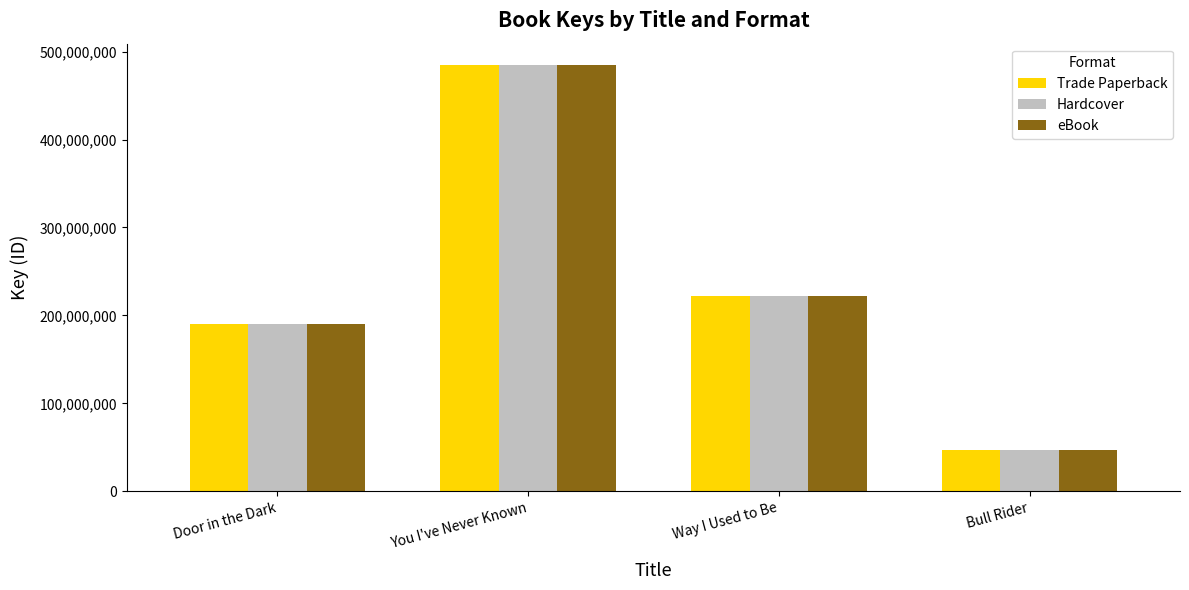

What is the difference between the eBook values at Door in the Dark and Way I Used to Be?

32073460